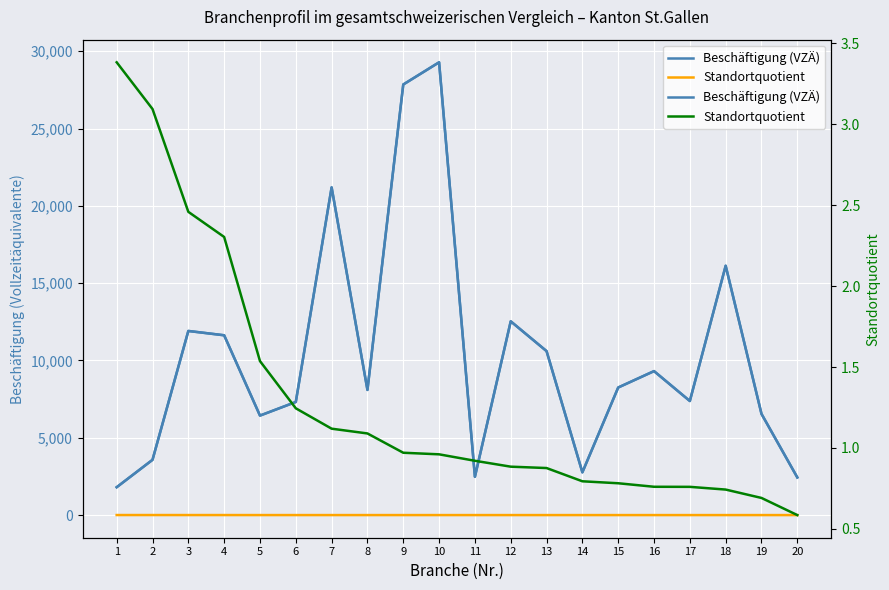

What is the value of the Beschäftigung (VZÄ) point at the 14th from the left?

2765.0